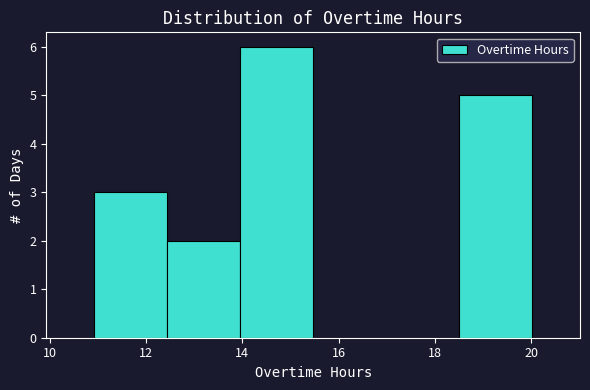

Reading left to right, list every bar in this chart as the range it spans on the x-axis followed by its height. Neither the bar edges nor the heights are printed on the chart, so give them approximately, as read against the axes.

11.0 to 12.4: 3
12.4 to 14.0: 2
14.0 to 15.4: 6
15.4 to 17.0: 0
17.0 to 18.4: 0
18.4 to 20.0: 5